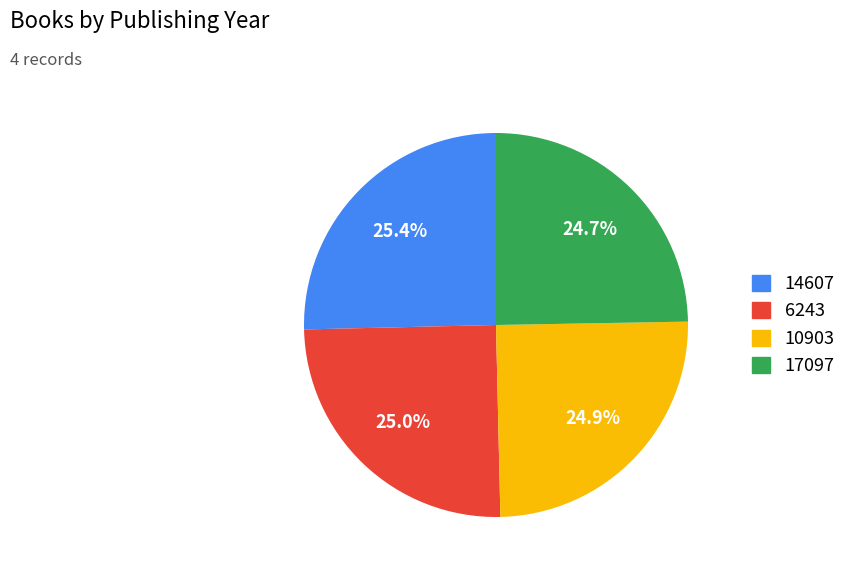

What portion of the pie excludes 10903?

75.1%